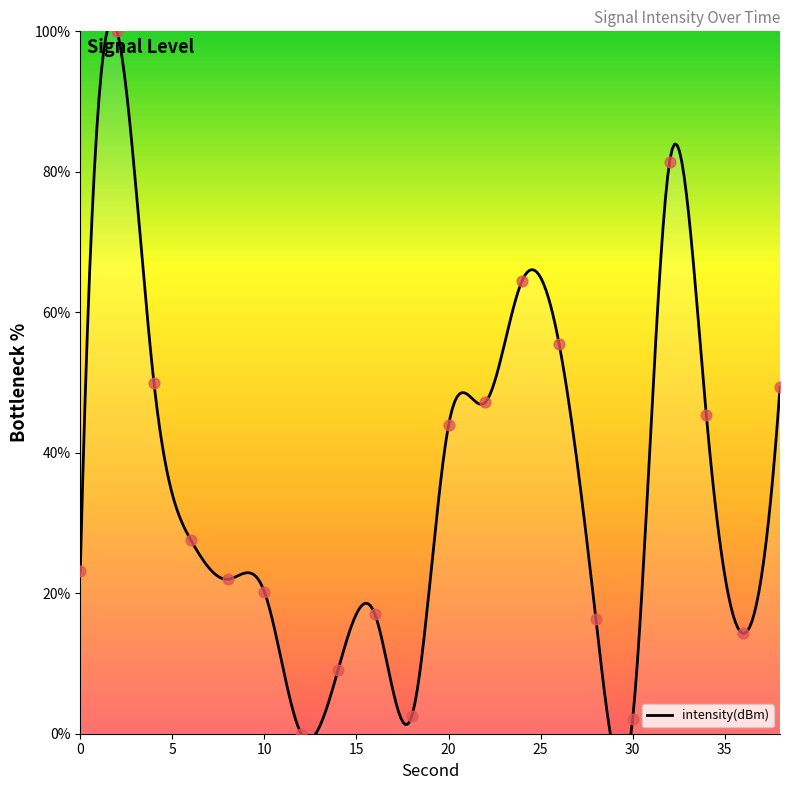

What is the change in value from 2 to 30?

-97.9